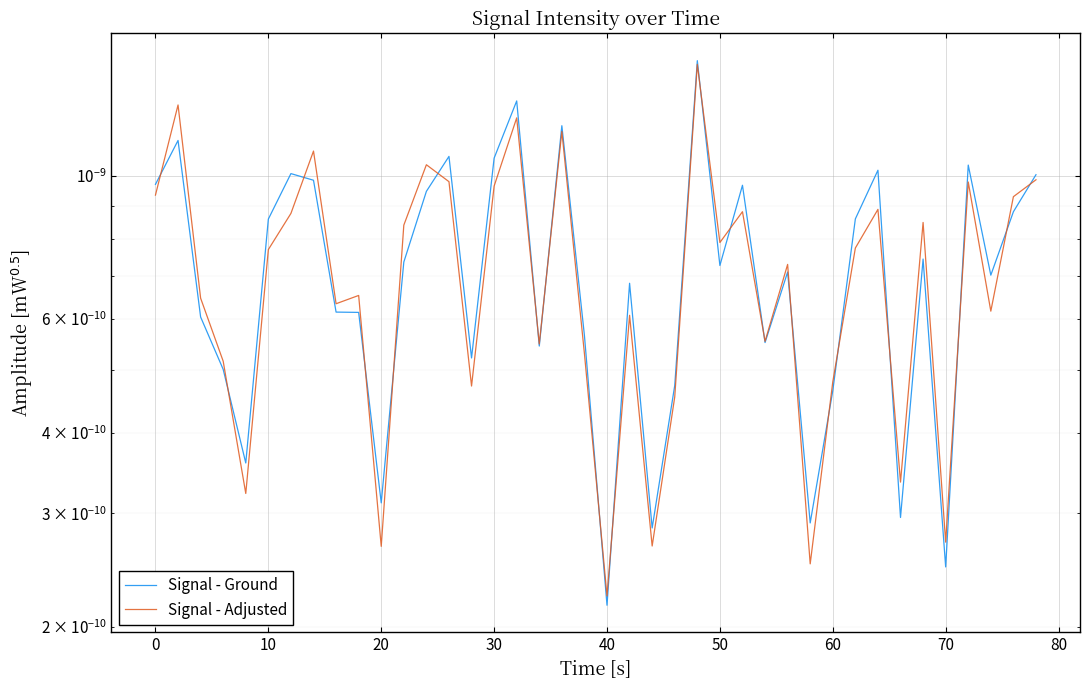

Does the chart display data point markers on the line(s)?

No